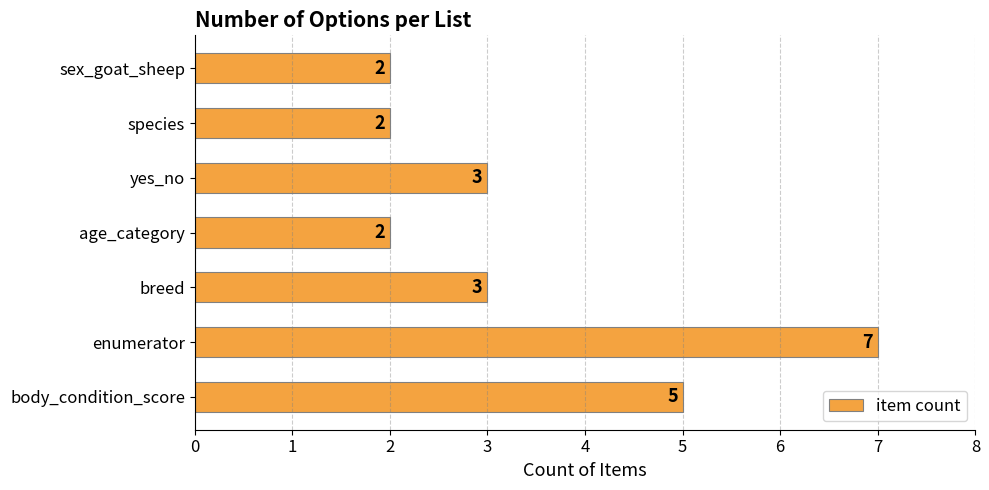

What is the average value?

3